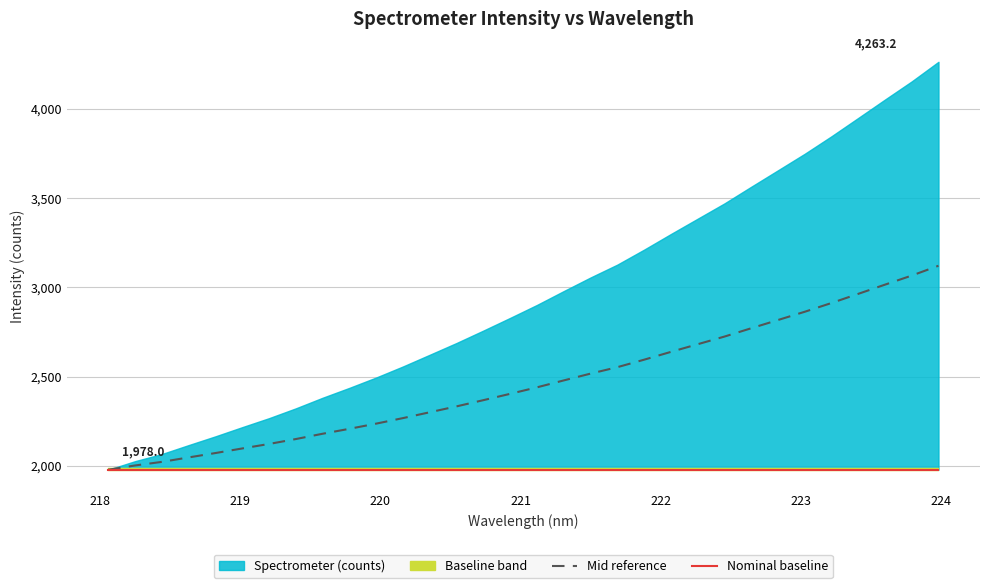

What is the highest value of the Mid reference series?

3120.6